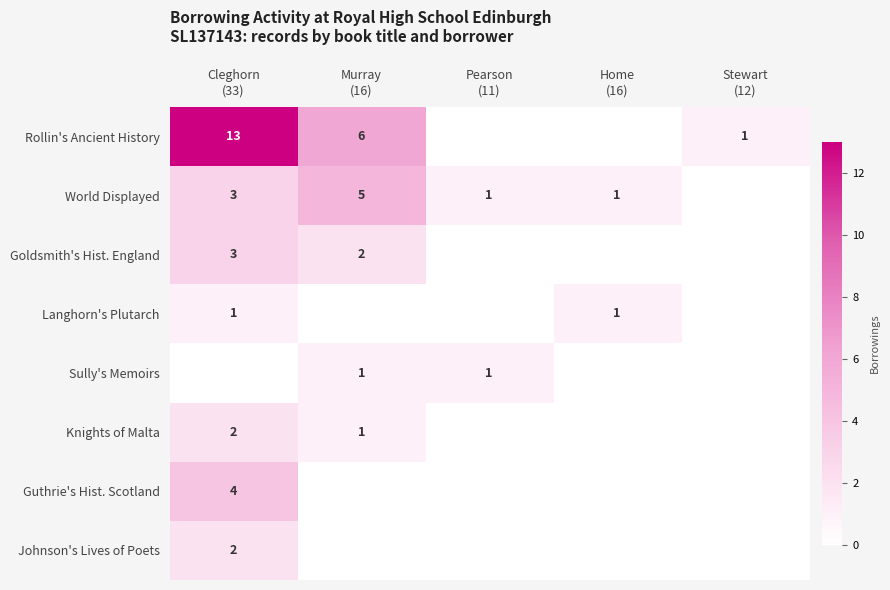

Which category has the highest value in the World Displayed series?

Murray (16)